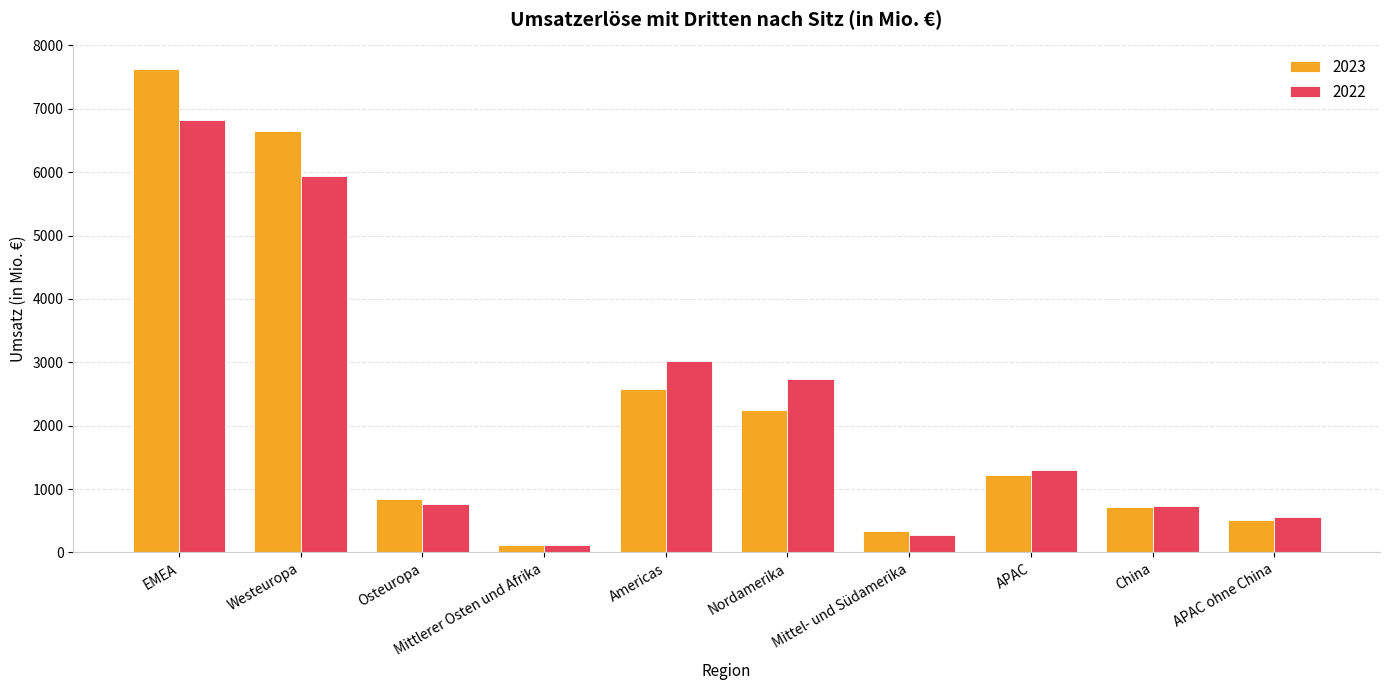

Which series has the widest spread of values?

2023